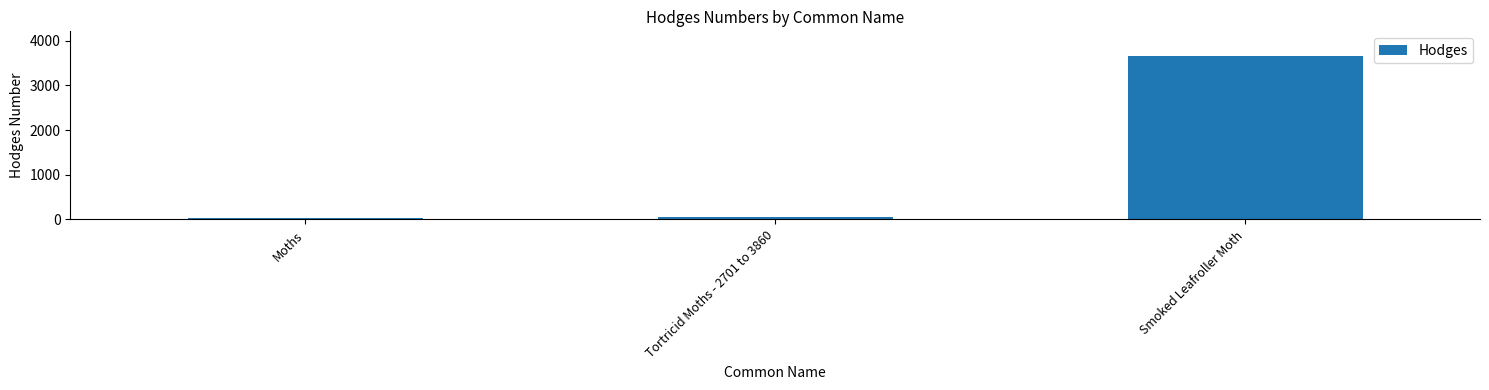

Approximately how many times larger is the value at Moths compared to Tortricid Moths - 2701 to 3860?

0.5